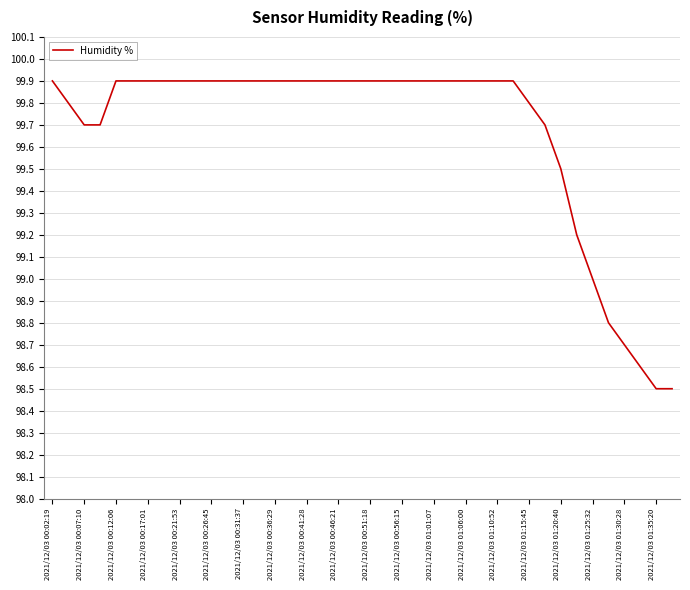

What is the smallest value displayed?

98.5